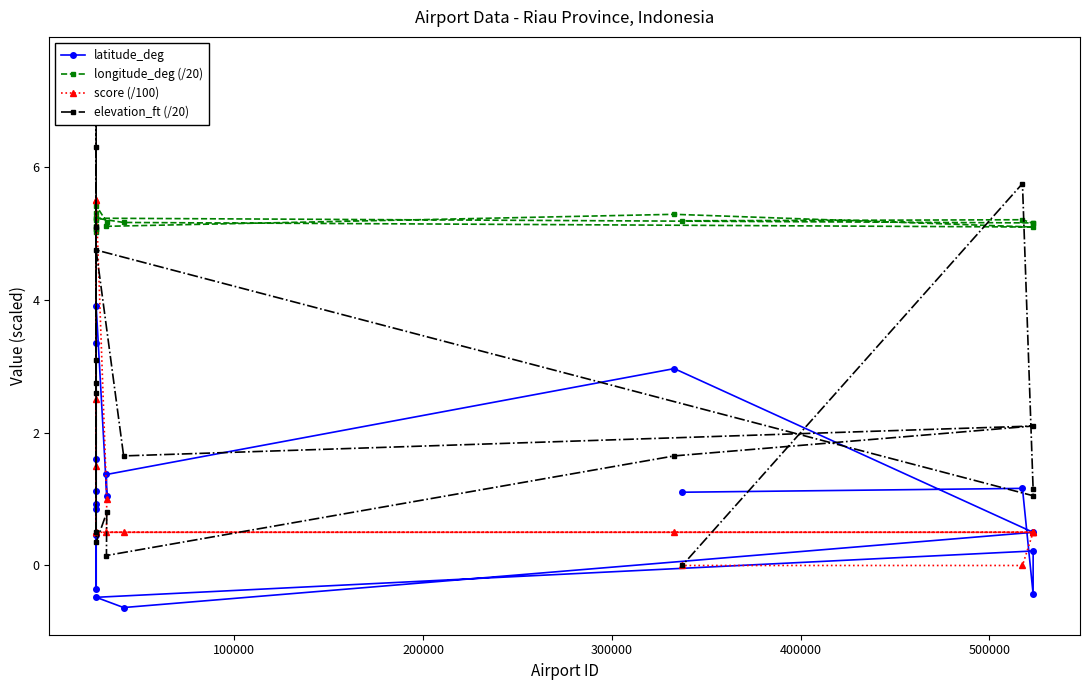

What is the value of the latitude_deg point at the 4th from the left?

0.8